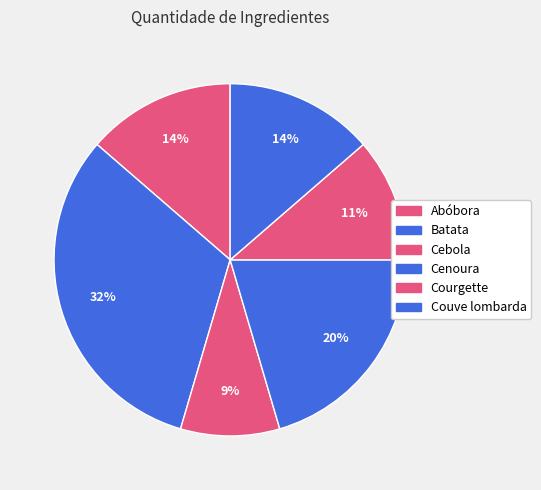

To the nearest percent, what is the difference between the Abóbora and Courgette slice percentages?

2%